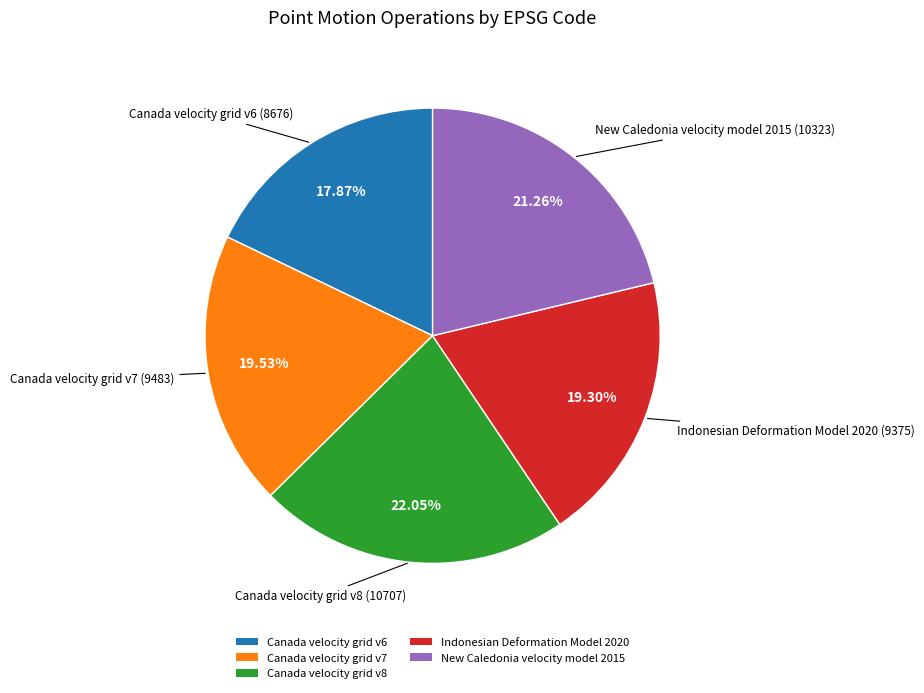

To the nearest percent, what percentage of the pie is Canada velocity grid v7?

20%